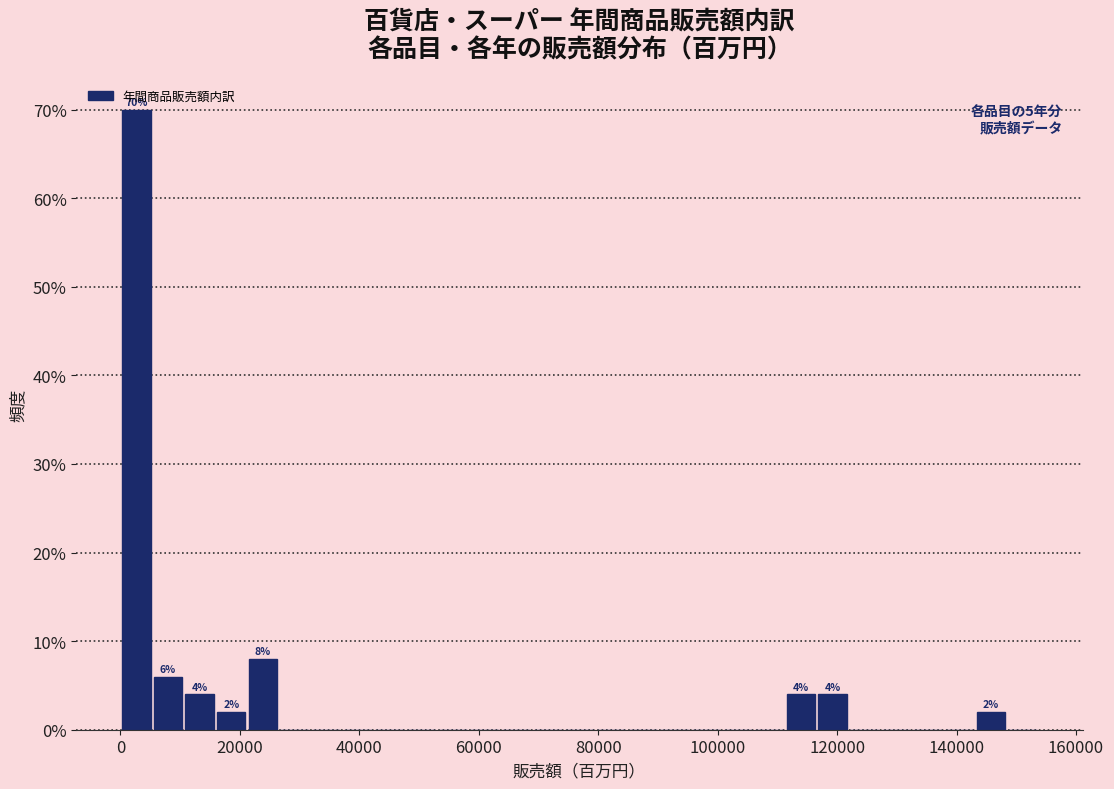

Read against the x-axis, roughly where is the centre of the tallest bar?

2000